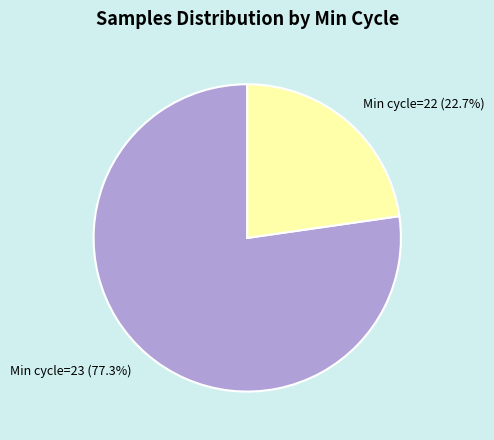

Which slice represents more than half of the pie?

Min cycle=23 (77.3%)